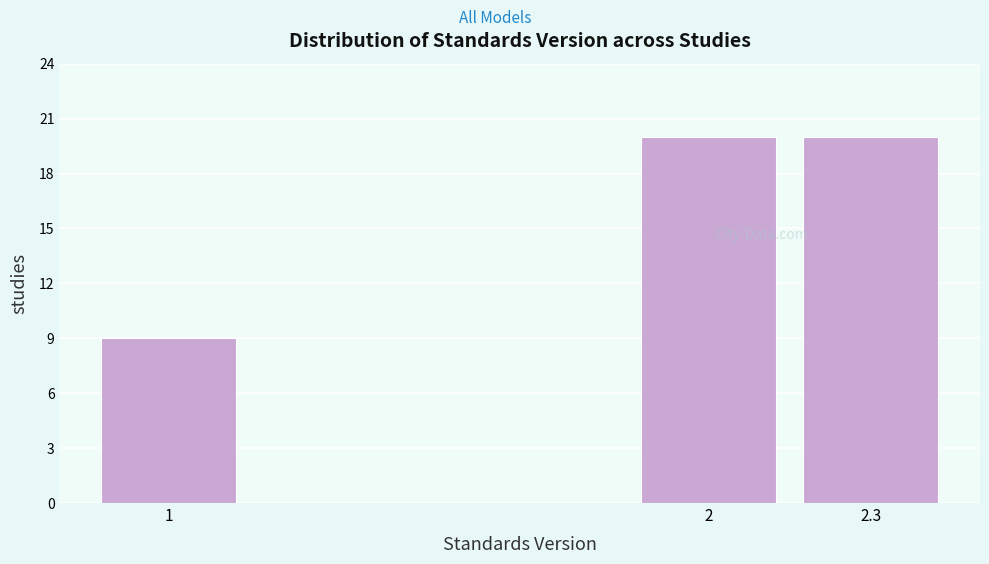

Reading right to left, what are all the values shown in this chart?

2.3=20	2=20	1=9